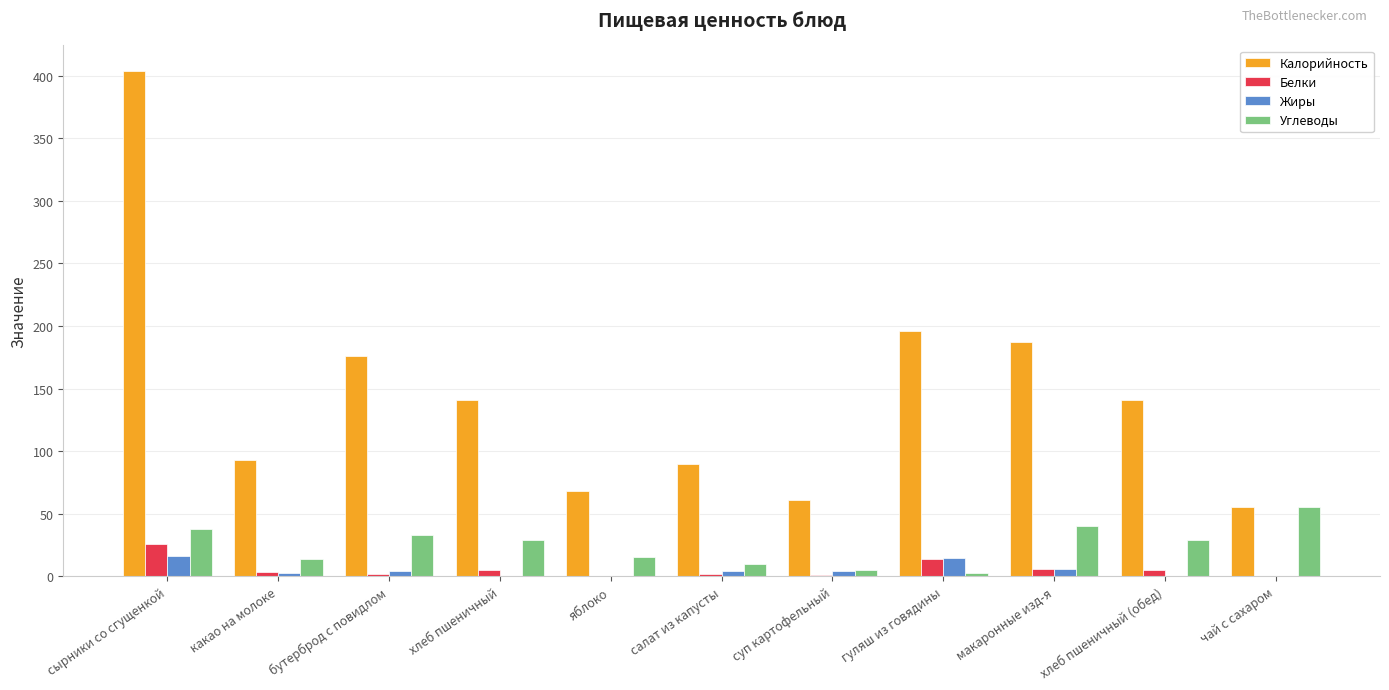

Is the value of Жиры at бутерброд с повидлом greater than the value of Калорийность at гуляш из говядины?

No